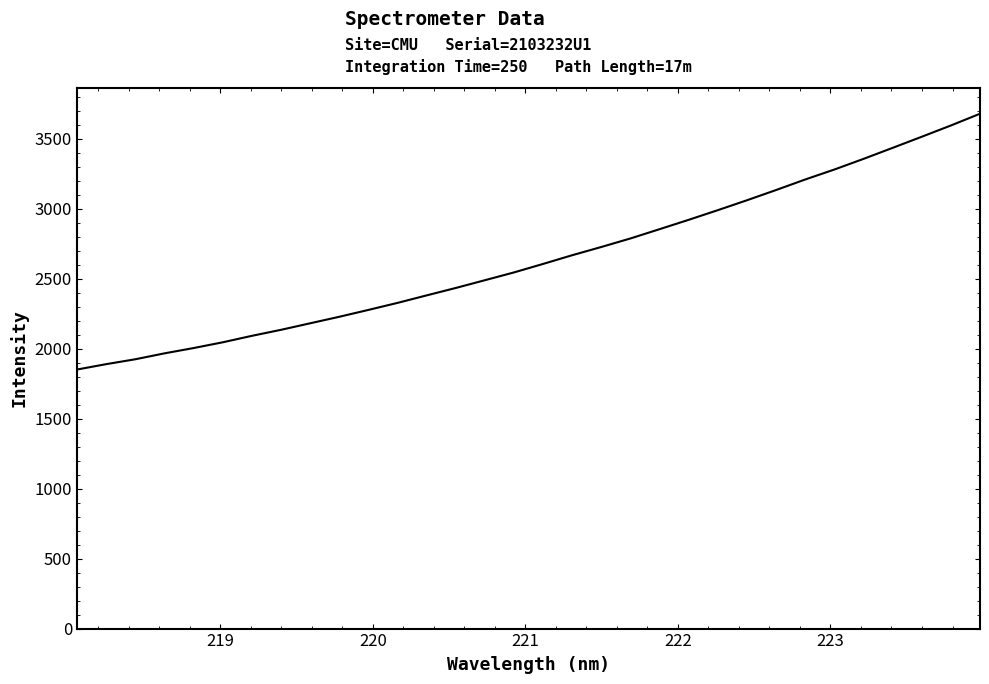

What is the difference between the maximum and minimum values?

1828.6